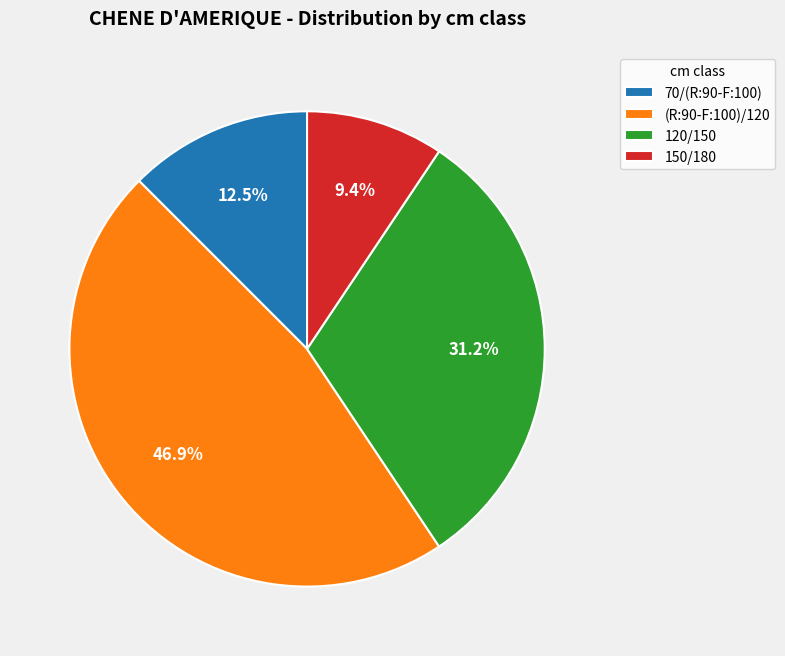

Is 150/180 the majority of the pie?

No